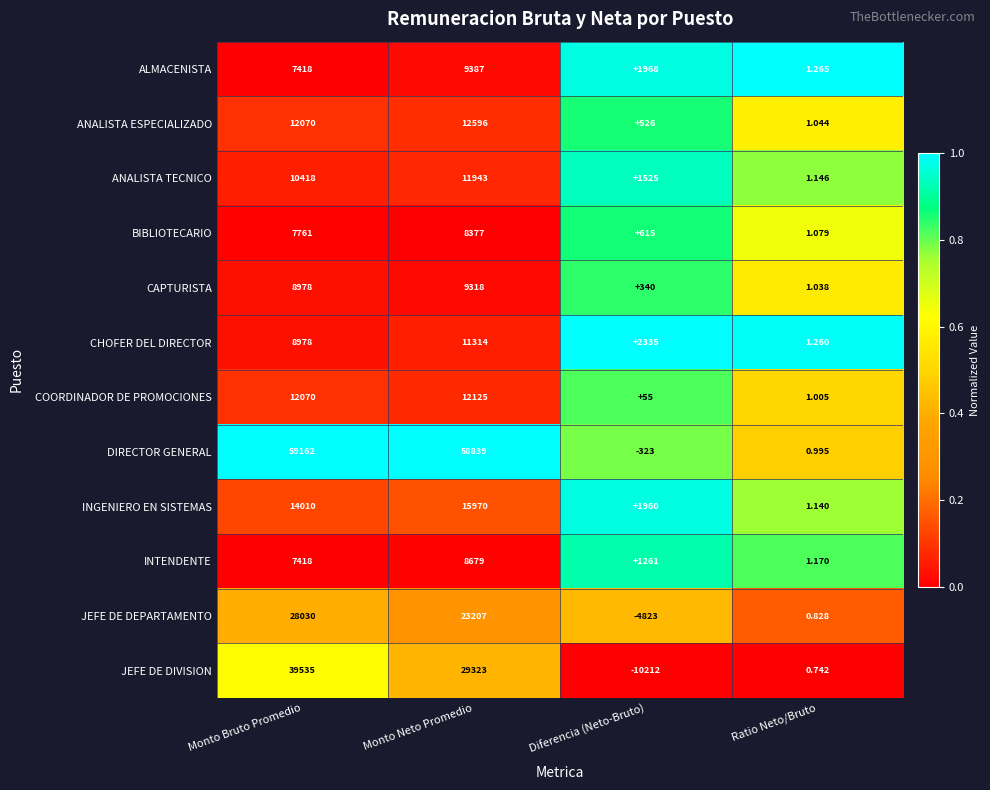

Is the value of CAPTURISTA at Monto Neto Promedio greater than the value of INTENDENTE at Monto Neto Promedio?

Yes